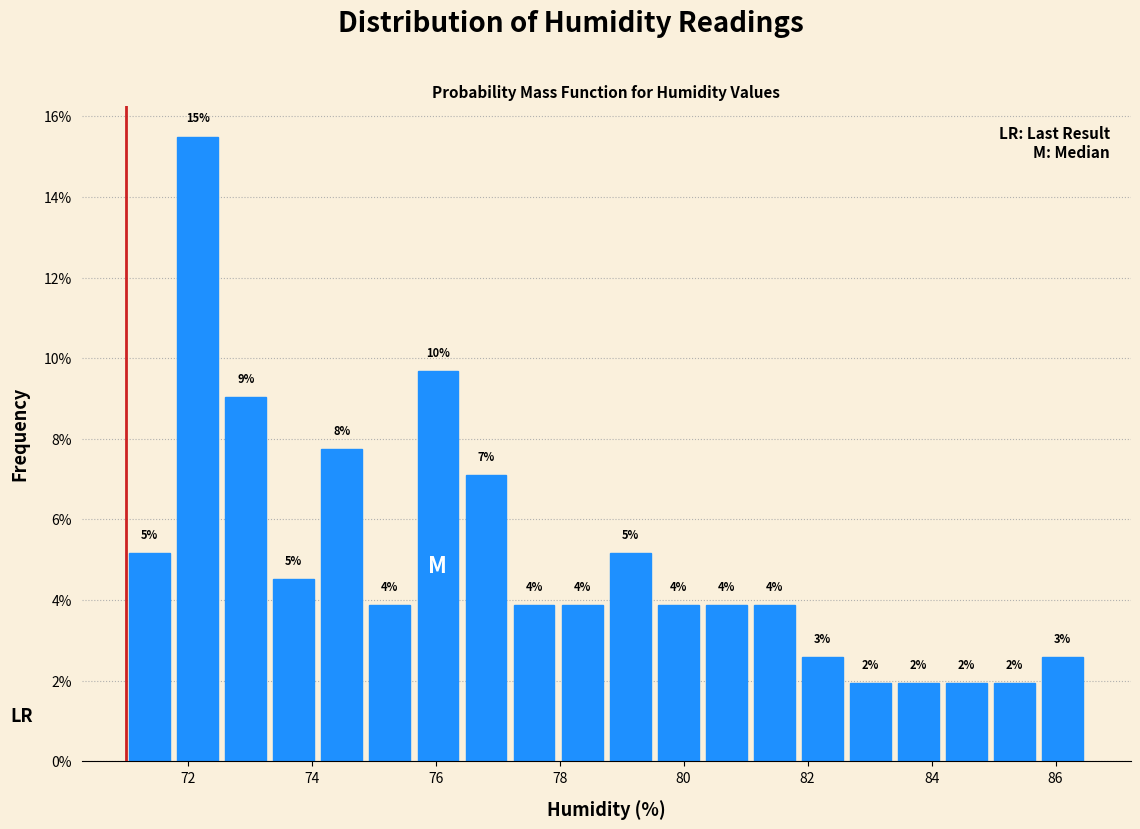

Around what value on the x-axis is the tallest bar? Give the approximate position of its centre, as read against the axis.

72.2